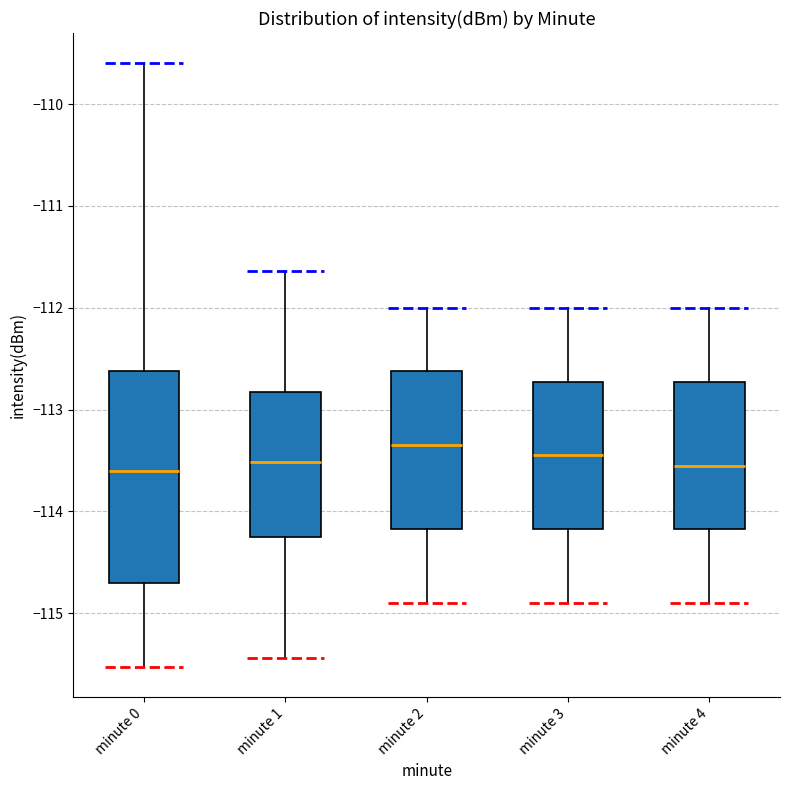

Reading left to right, transcribe this box plot: for each box, give where its median line is, the range the box spans, and where its two whiskers end, as read against the y-axis. The values are not printed on the chart, so give them approximately, as read against the axis.

minute 0: median -113.6, box -114.7 to -112.6, whiskers -115.5 to -109.6
minute 1: median -113.5, box -114.3 to -112.8, whiskers -115.4 to -111.6
minute 2: median -113.3, box -114.2 to -112.6, whiskers -114.9 to -112.0
minute 3: median -113.4, box -114.2 to -112.7, whiskers -114.9 to -112.0
minute 4: median -113.5, box -114.2 to -112.7, whiskers -114.9 to -112.0